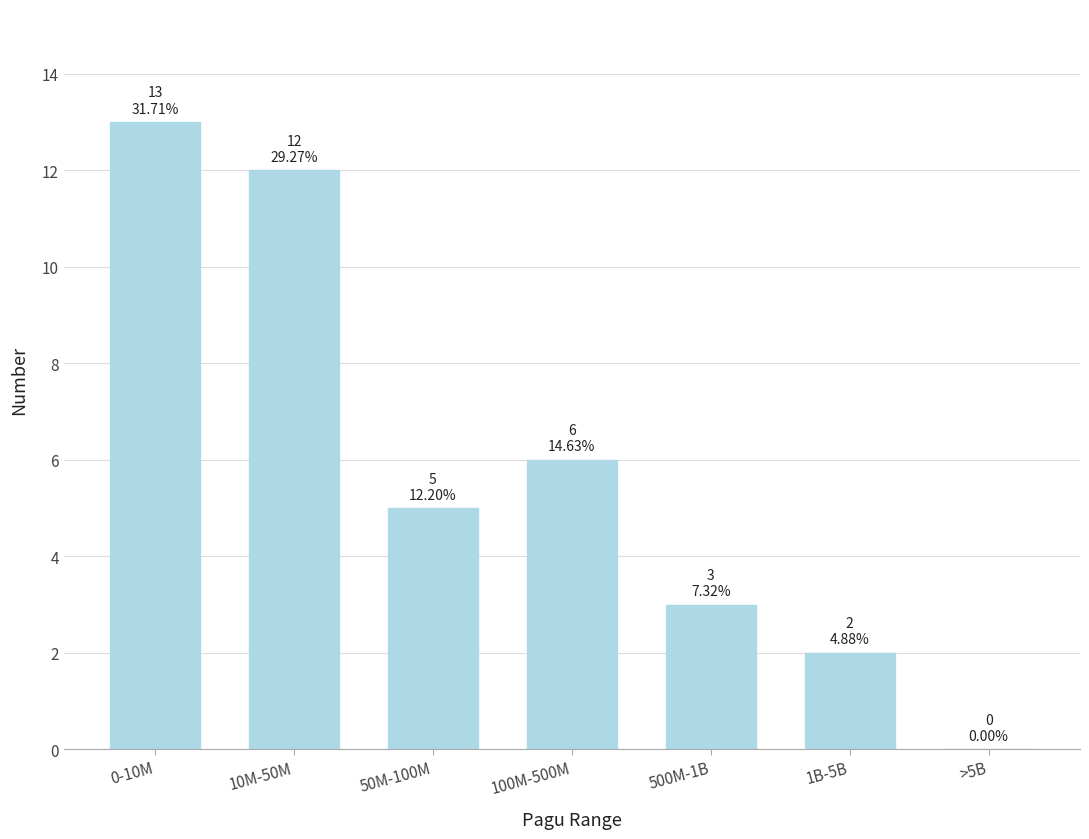

Reading right to left, what are all the values shown in this chart?

>5B=0	1B-5B=2	500M-1B=3	100M-500M=6	50M-100M=5	10M-50M=12	0-10M=13